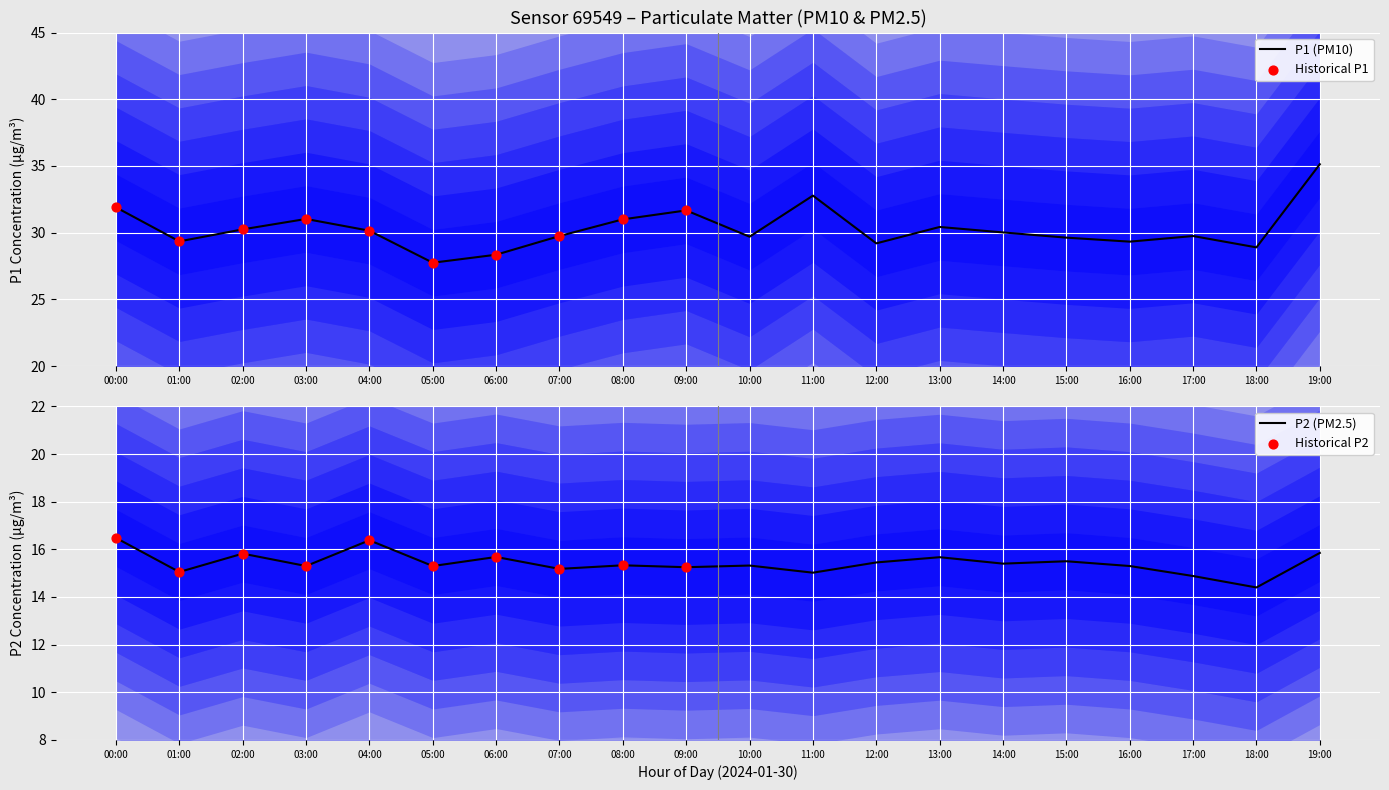

At how many categories does at least one series exceed 31?

5